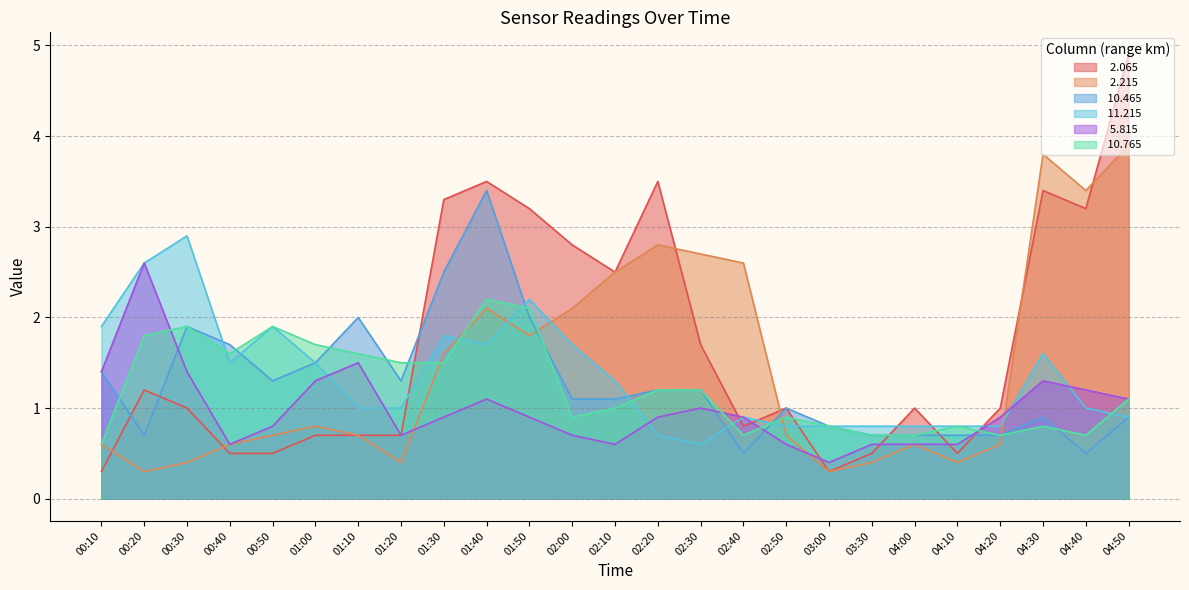

True or false:   2.215 has more than 1 points higher than both neighbors.

True